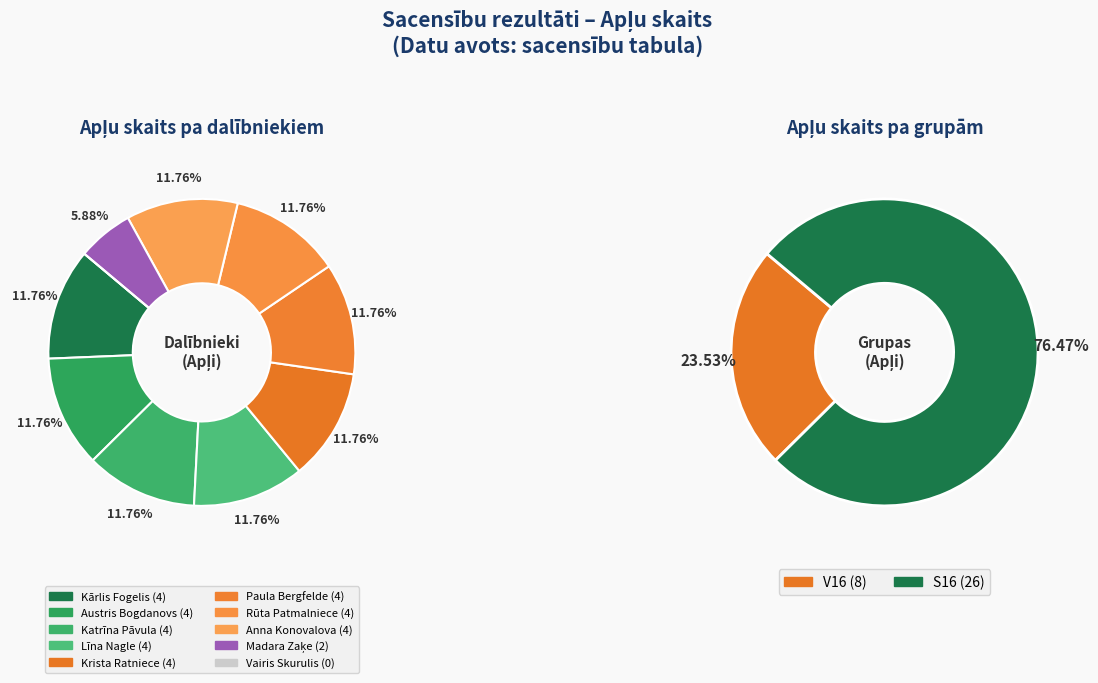

What portion of the pie excludes Krista Ratniece?

88.2%